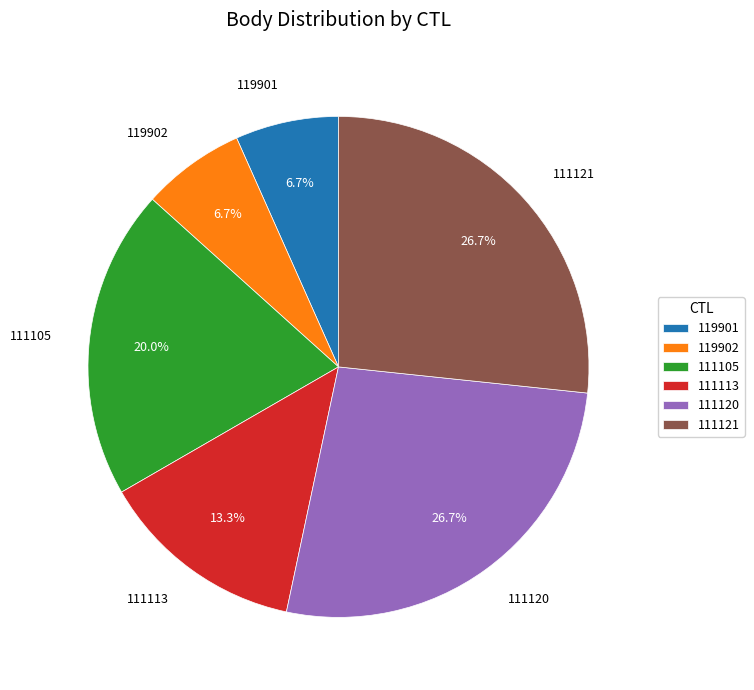

To the nearest percent, what portion does 111105 represent?

20%